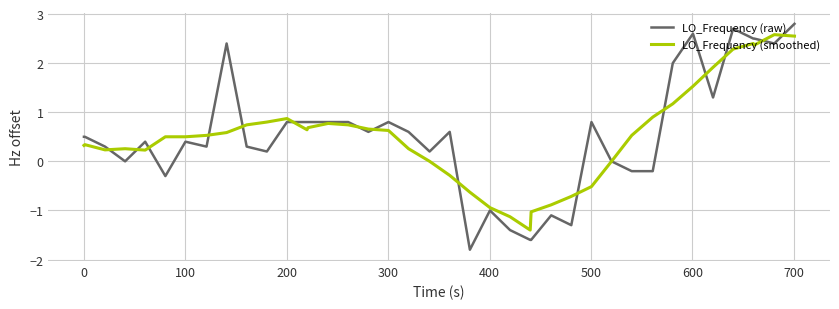

Which series has the largest range (max minus min)?

LO_Frequency (raw)